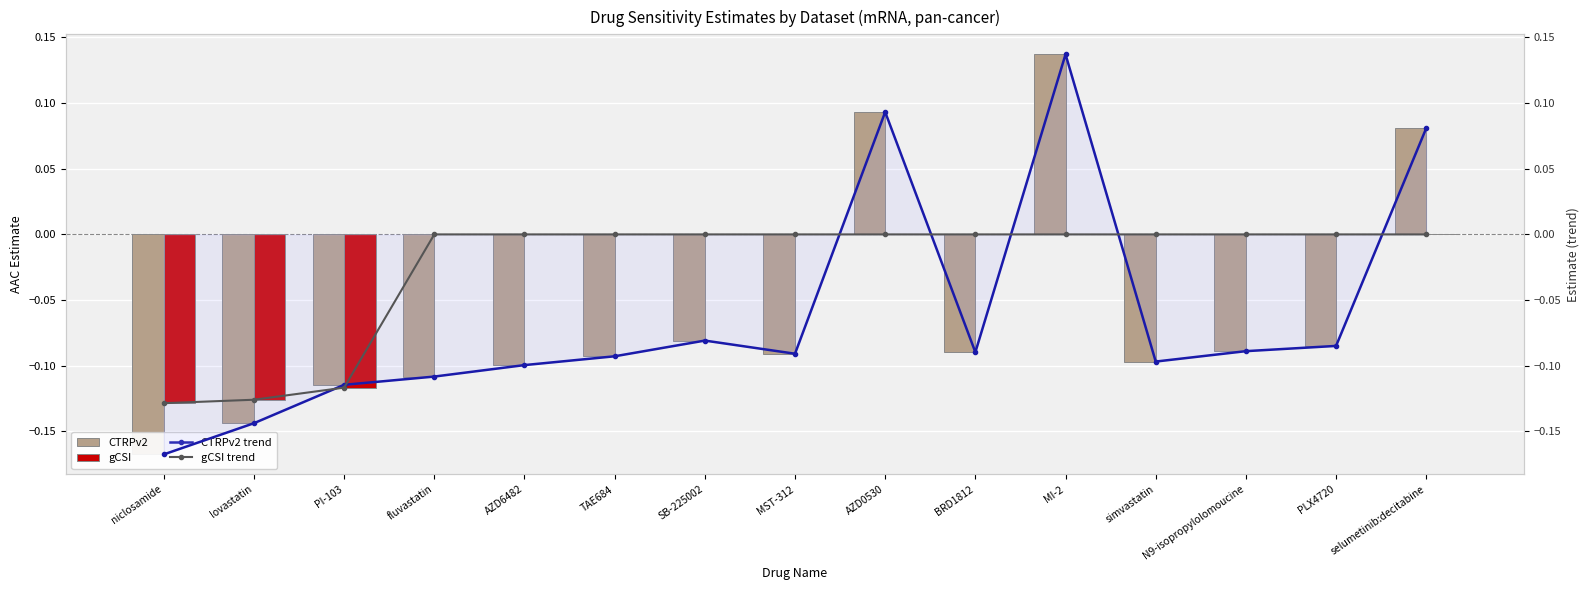

At which category is the sum across all series the highest?

MI-2